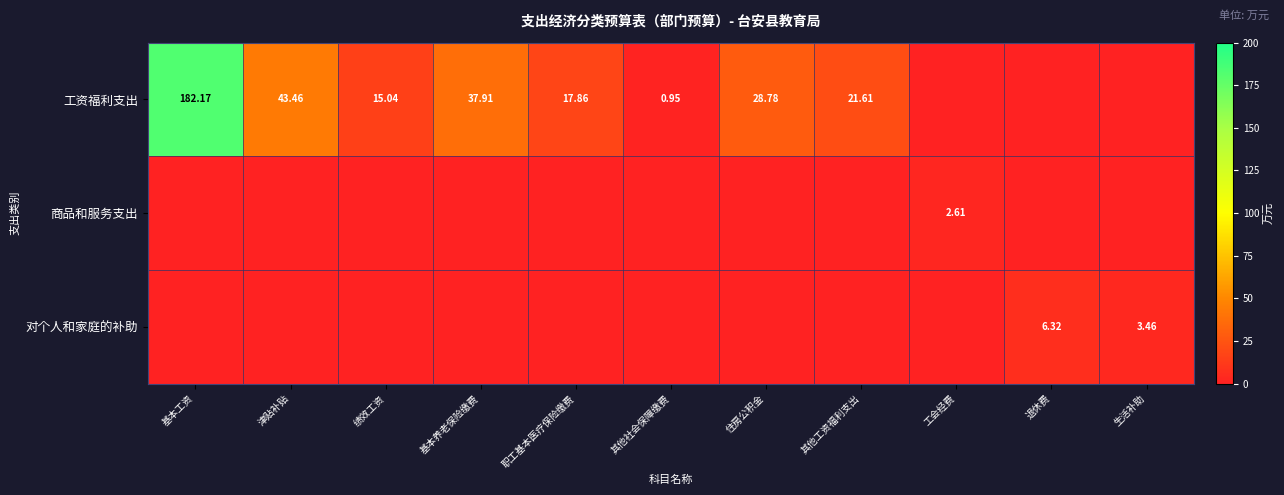

What is the average value of the 对个人和家庭的补助 series?

0.9